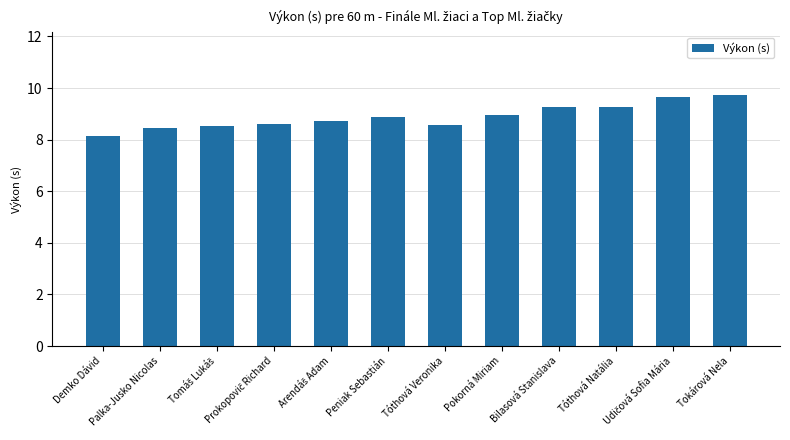

The value at Tóthová Natália is 9.3. True or false?

True